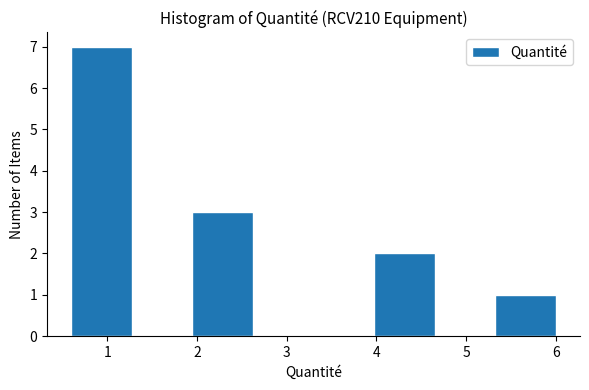

Reading left to right, transcribe this chart: for each bar, give the range it covers on the x-axis and its height. Neither the bar edges nor the heights are printed on the chart, so give them approximately, as read against the axes.

0.6 to 1.3: 7
1.3 to 1.9: 0
1.9 to 2.6: 3
2.6 to 3.3: 0
3.3 to 4.0: 0
4.0 to 4.6: 2
4.6 to 5.3: 0
5.3 to 6.0: 1